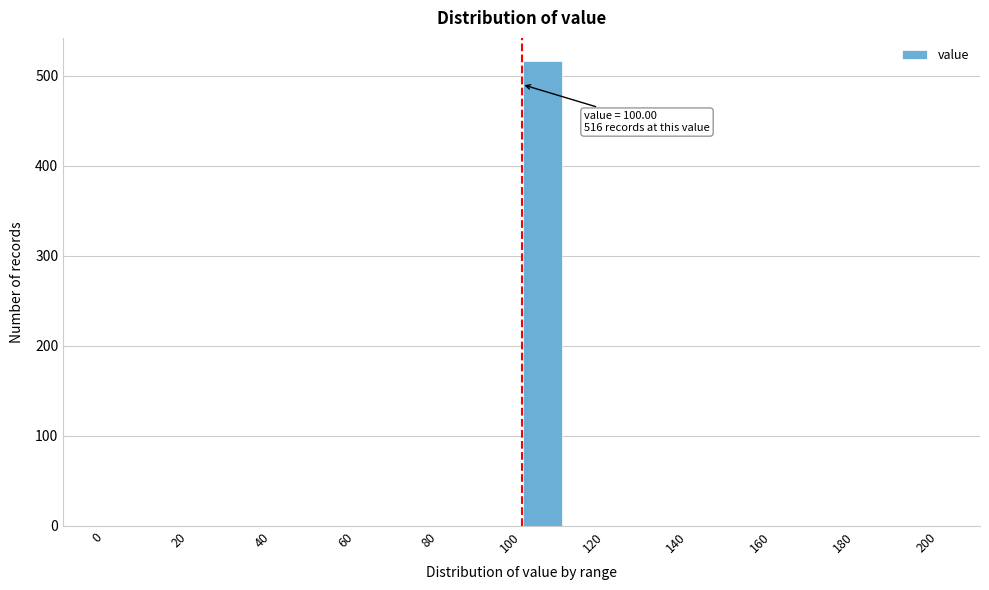

Over which range of the x-axis is the bar tallest?

100 to 110